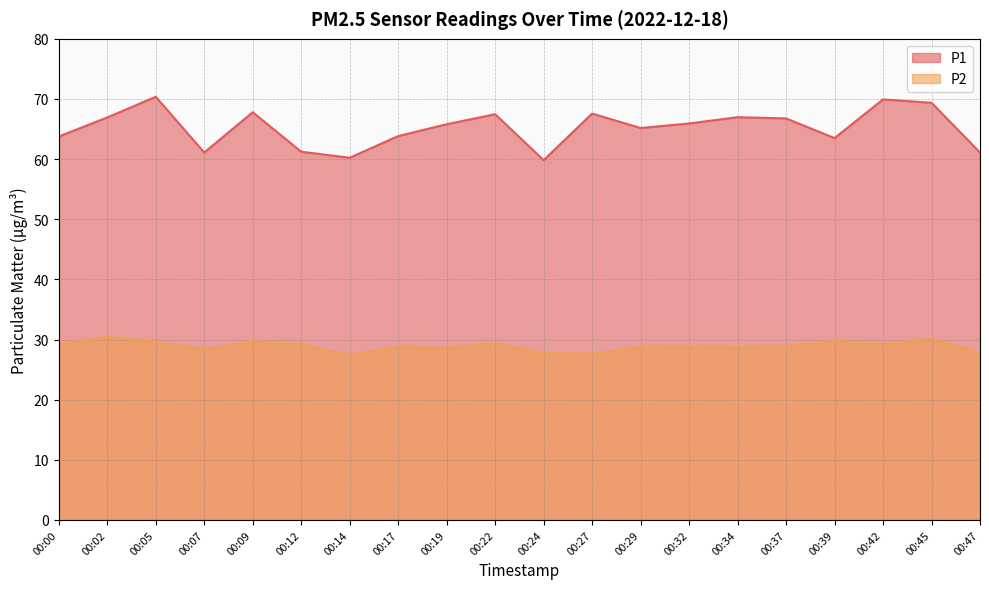

List the series in order of their peak value, lowest first.

P2, P1